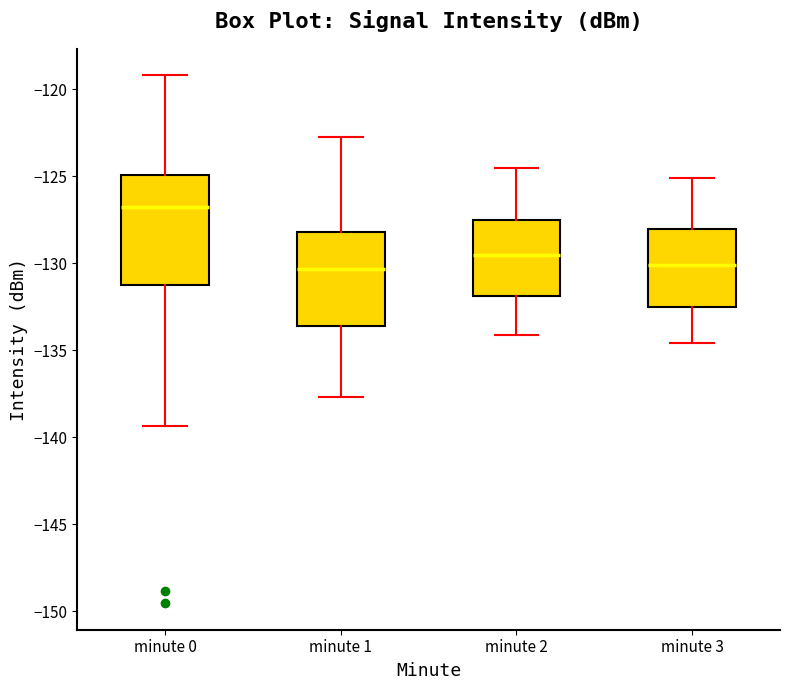

Reading left to right, read every box against the y-axis: the position of its median line, the range the box covers, and the ends of its whiskers. The values are not printed on the chart, so give them approximately, as read against the axis.

minute 0: median -127.0, box -131.0 to -125.0, whiskers -139.5 to -119.0
minute 1: median -130.5, box -133.5 to -128.0, whiskers -137.5 to -122.5
minute 2: median -129.5, box -132.0 to -127.5, whiskers -134.0 to -124.5
minute 3: median -130.0, box -132.5 to -128.0, whiskers -134.5 to -125.0